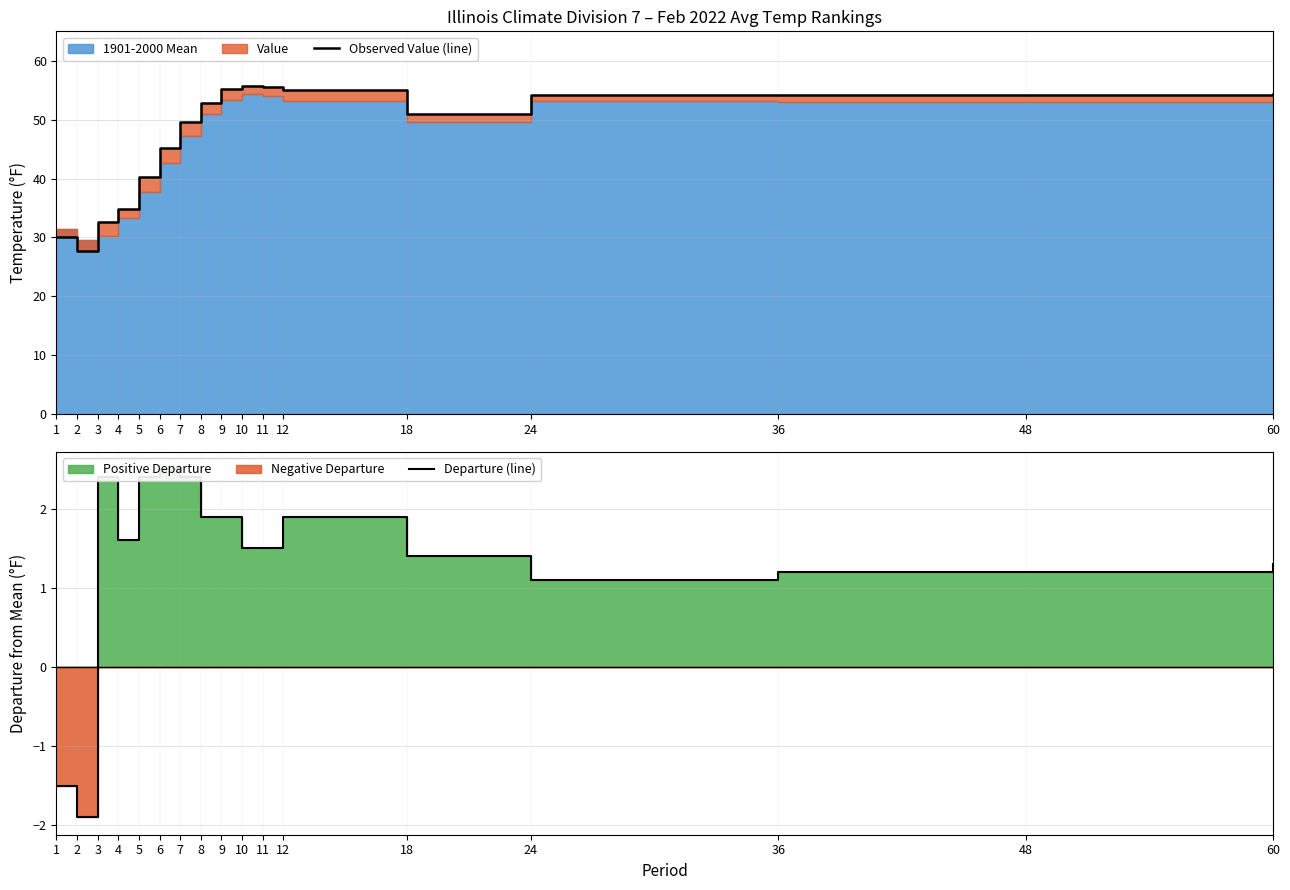

What is the sum of all Departure (line) values?

22.8